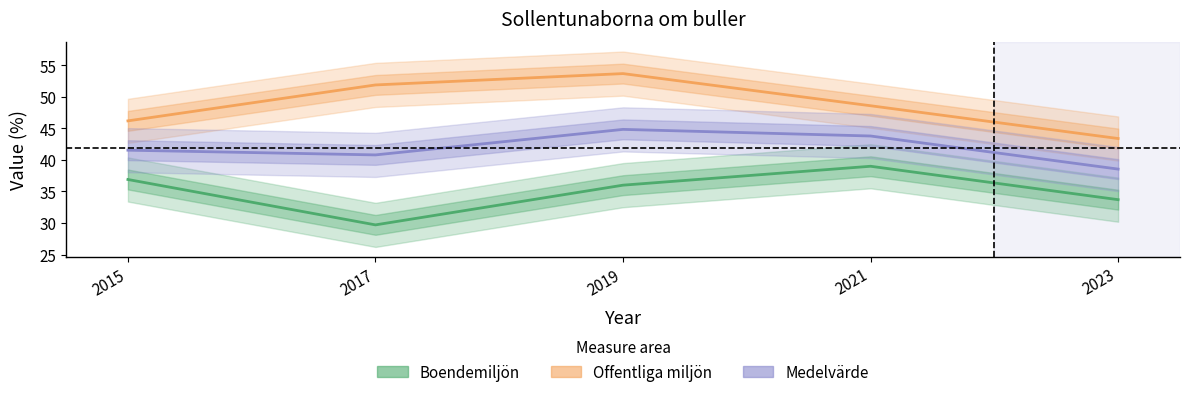

Which series has the largest range (max minus min)?

Offentliga miljön